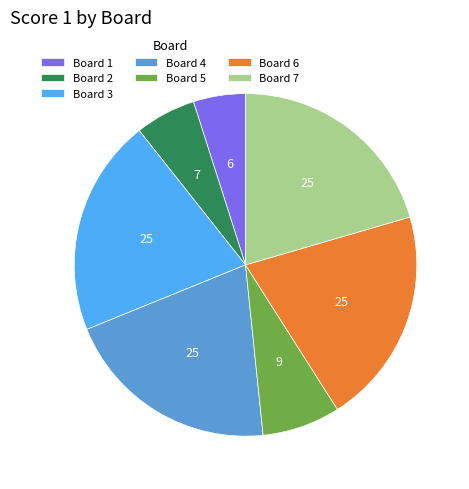

Does Board 6 account for over 50% of the chart?

No